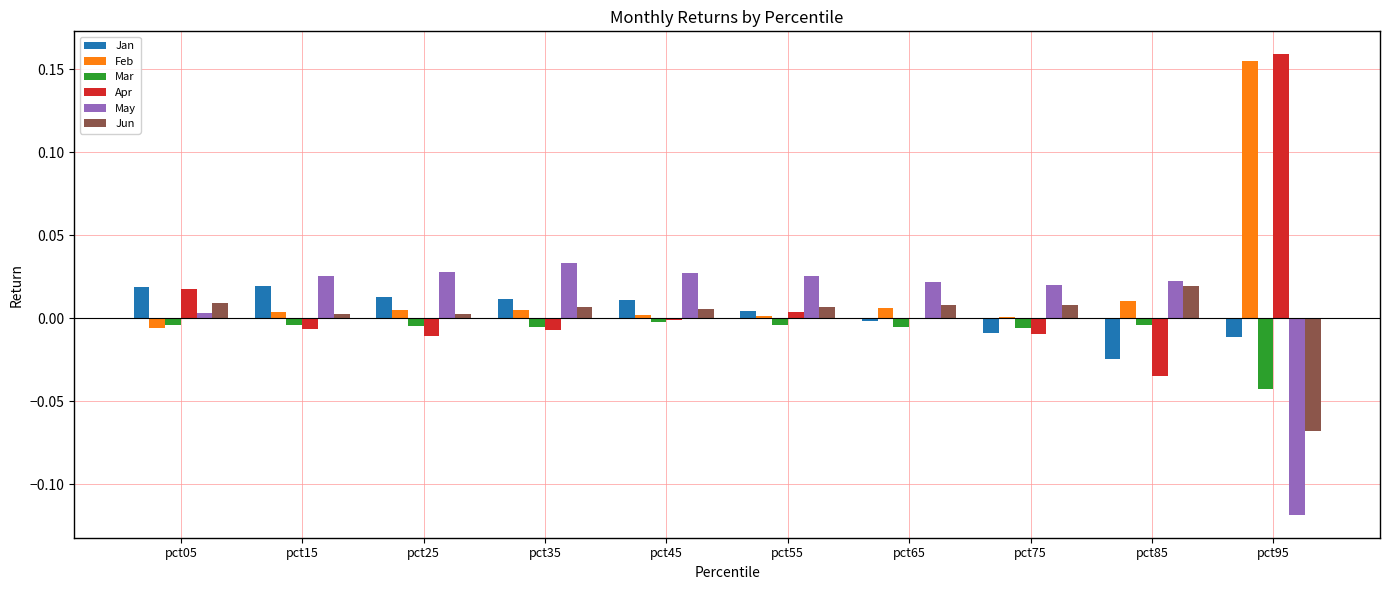

Is the value of Feb at pct05 greater than the value of Jun at pct45?

No